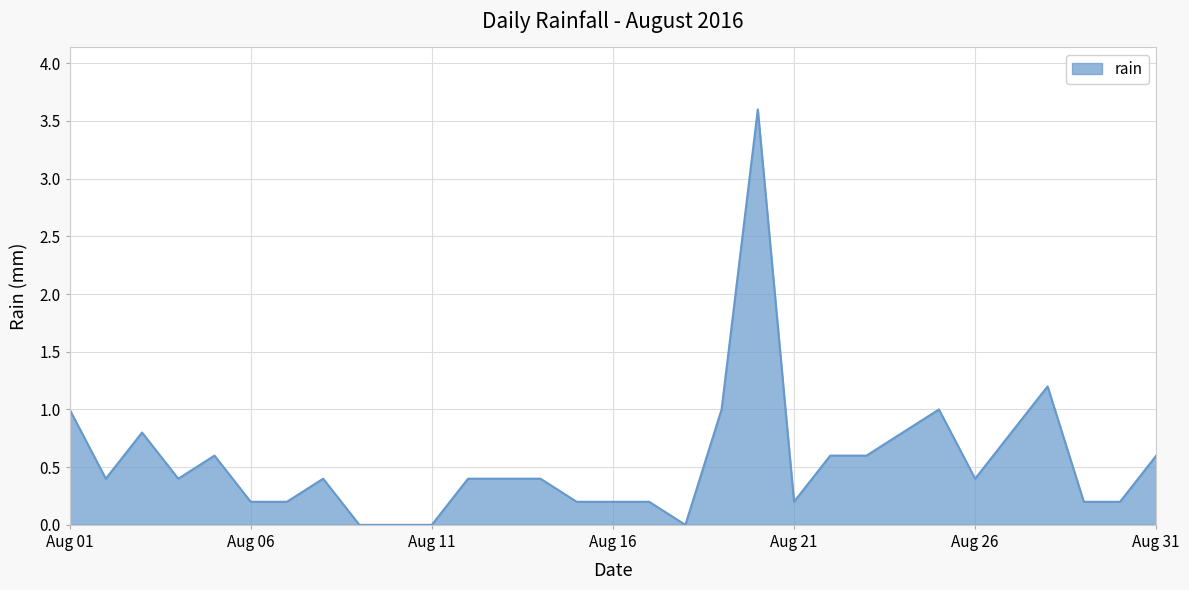

What is the maximum value shown in the chart?

3.6